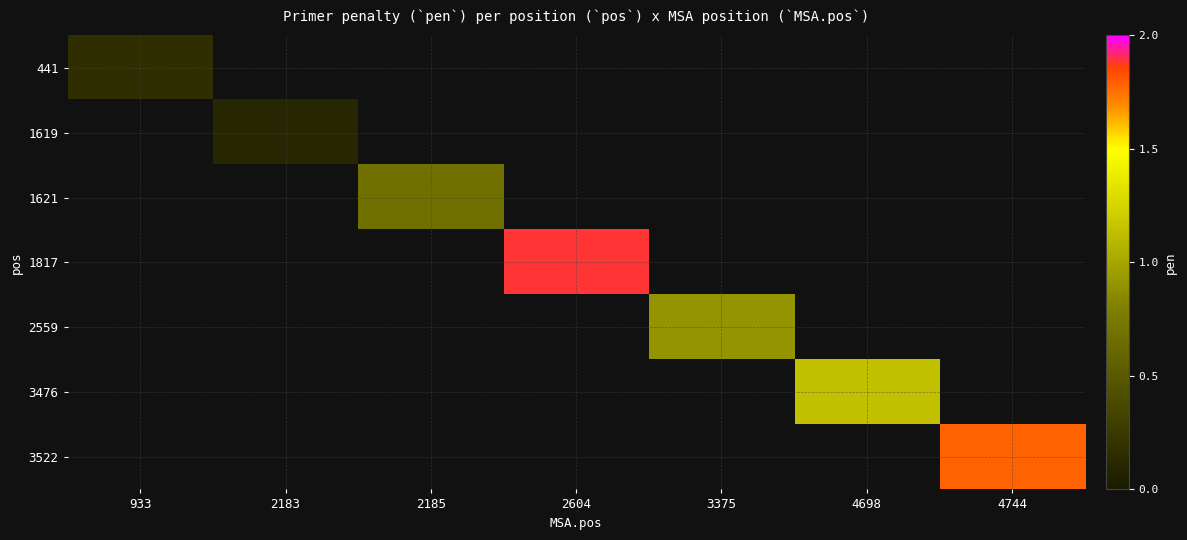

Rank the categories by 2559 value from lowest to highest.

933, 2183, 2185, 2604, 3375, 4698, 4744